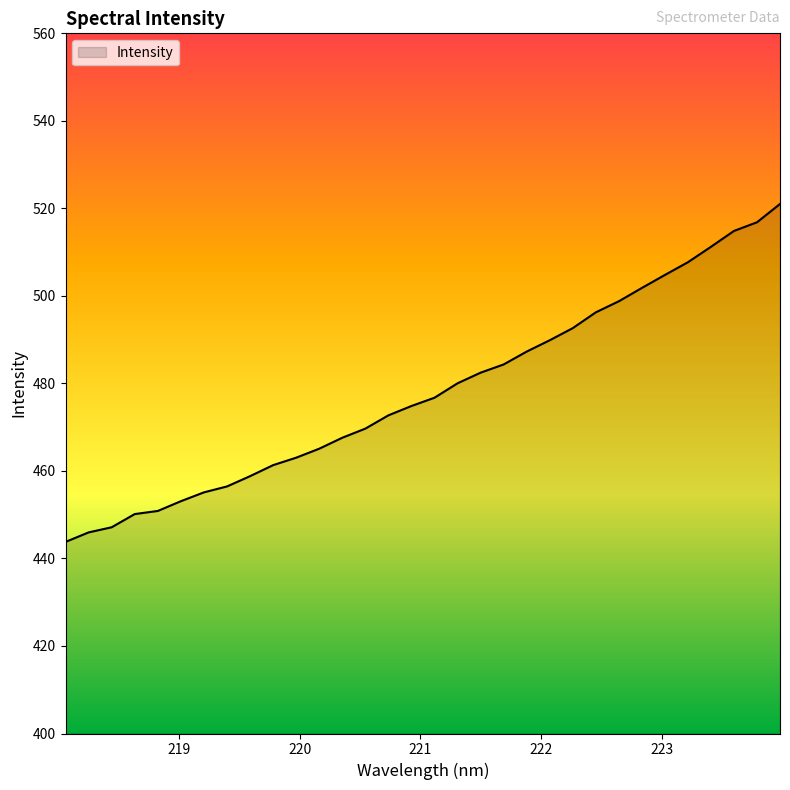

What is the maximum value shown in the chart?

521.0